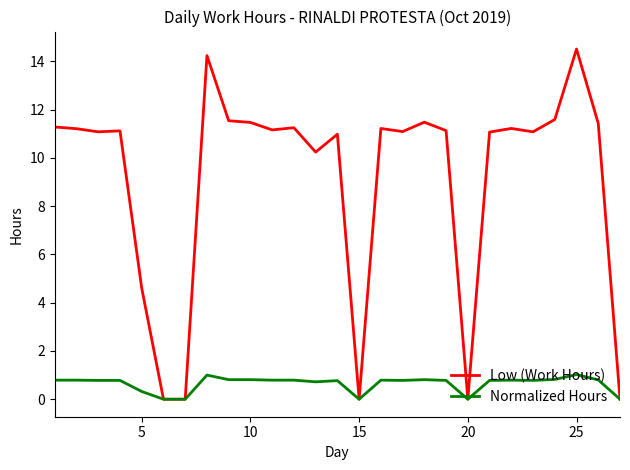

Which series has the largest total across all categories?

Low (Work Hours)